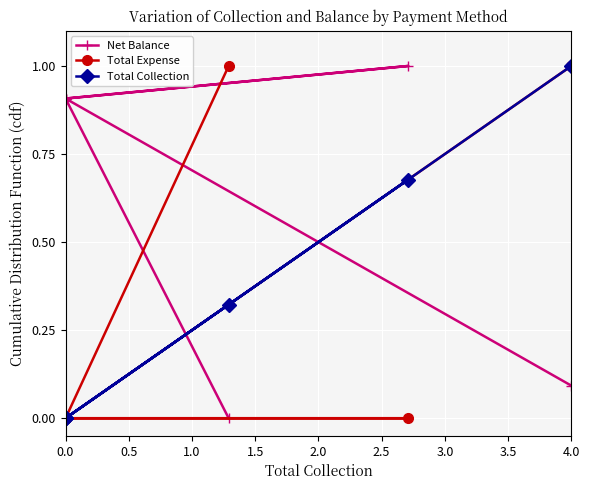

Which series has the largest range (max minus min)?

Net Balance